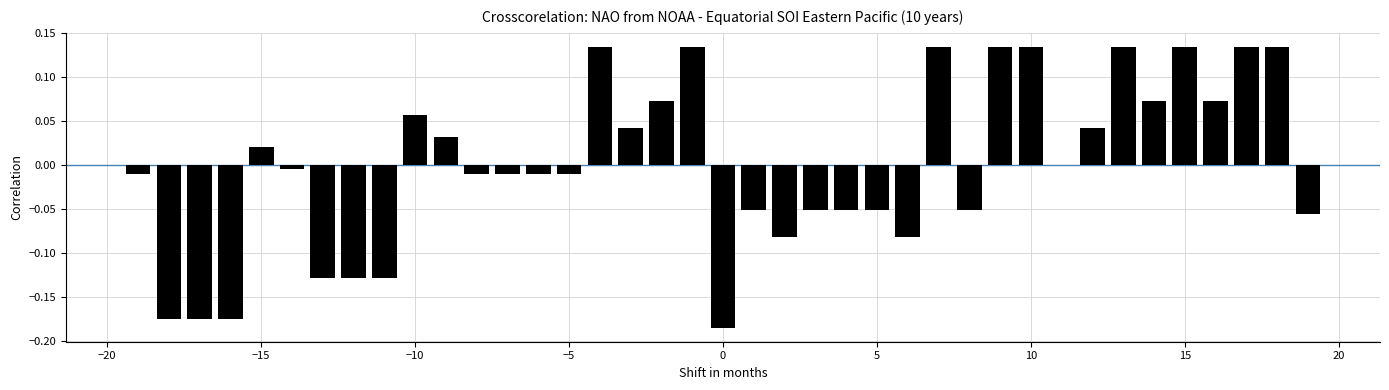

Where does the data first go above 0?

−15